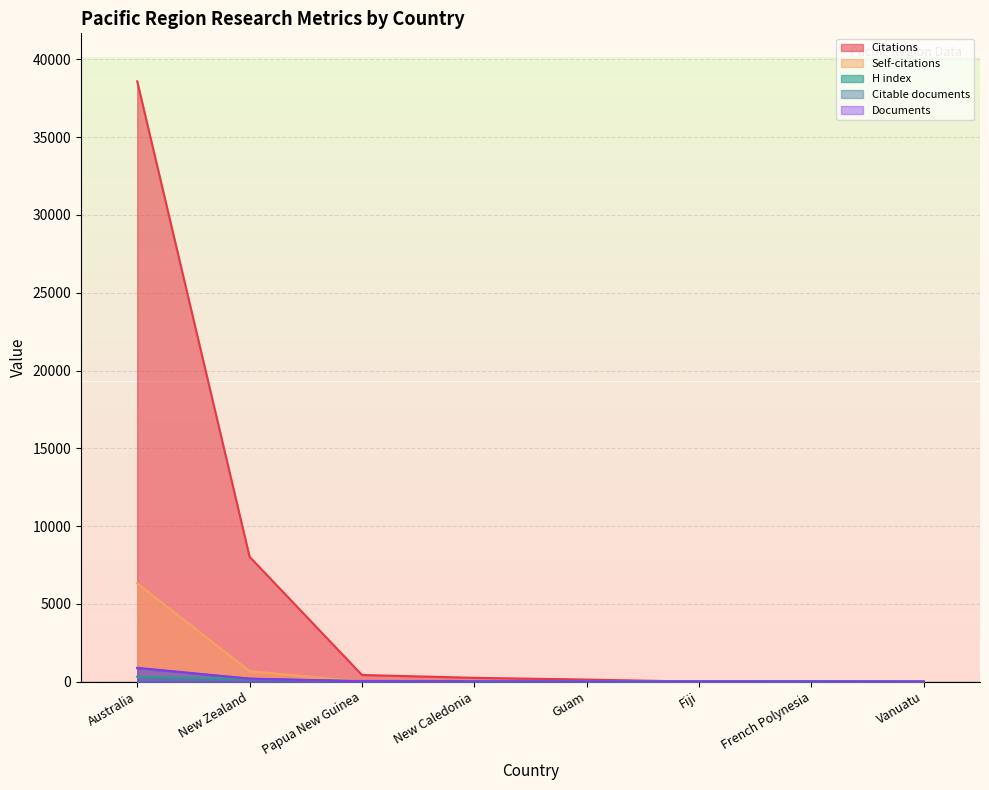

Is the value of Documents at New Caledonia greater than the value of Citations at New Zealand?

No